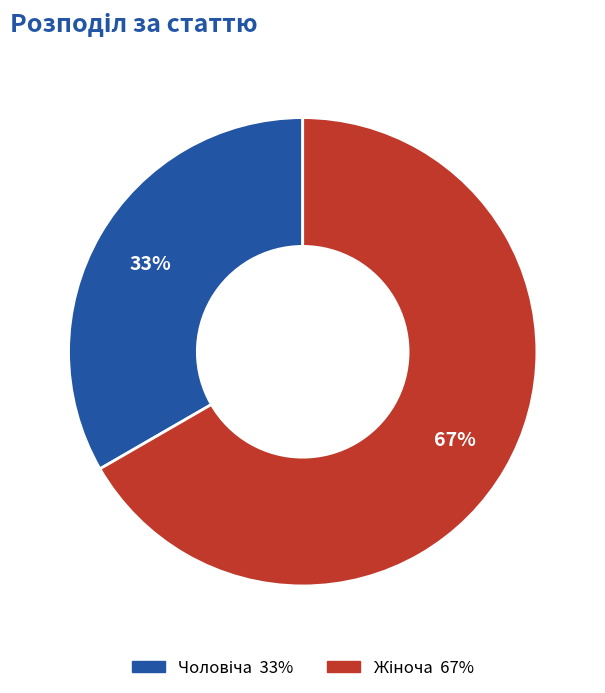

Is there any slice that represents more than half of the pie?

Yes